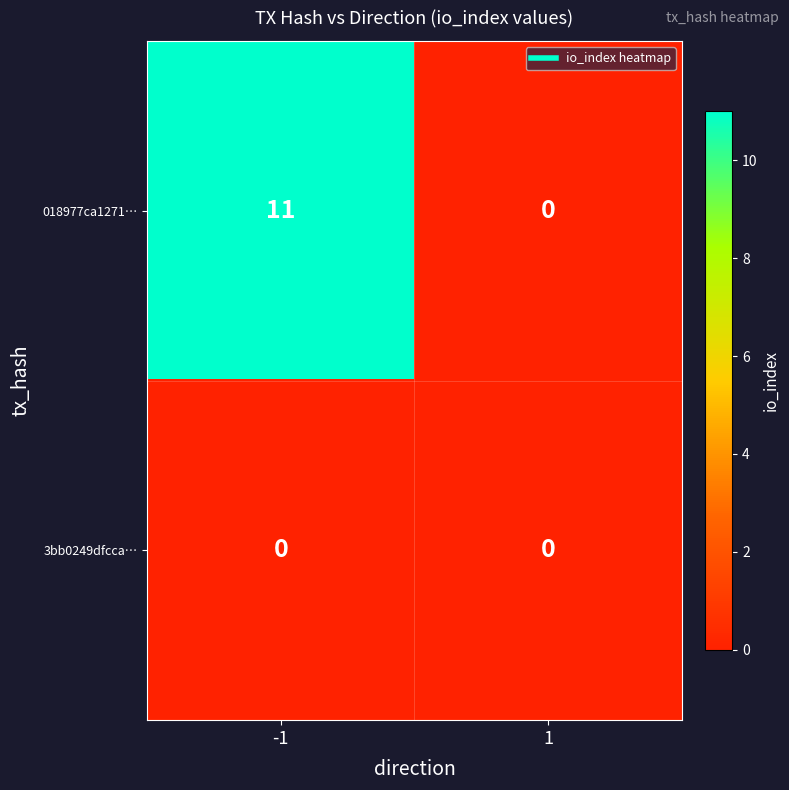

Reading right to left, what are all the values shown in this chart?

018977ca1271…: 0	11
3bb0249dfcca…: 0	0